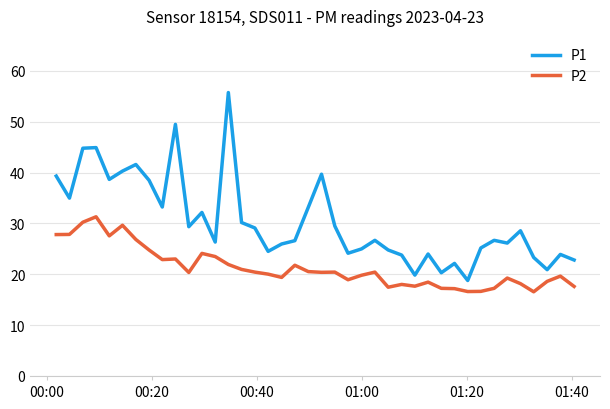

True or false: P2 has more than 1 points higher than both neighbors.

True